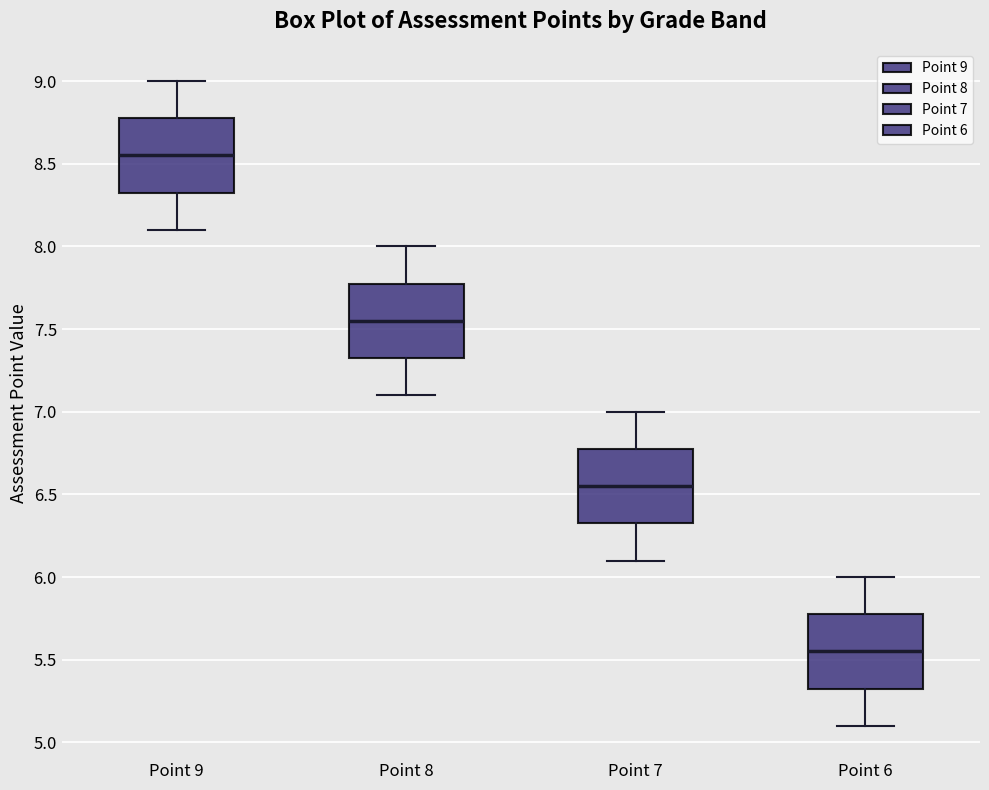

Reading left to right, read every box against the y-axis: the position of its median line, the range the box covers, and the ends of its whiskers. The values are not printed on the chart, so give them approximately, as read against the axis.

Point 9: median 8.55, box 8.35 to 8.80, whiskers 8.10 to 9.00
Point 8: median 7.55, box 7.35 to 7.80, whiskers 7.10 to 8.00
Point 7: median 6.55, box 6.35 to 6.80, whiskers 6.10 to 7.00
Point 6: median 5.55, box 5.35 to 5.80, whiskers 5.10 to 6.00